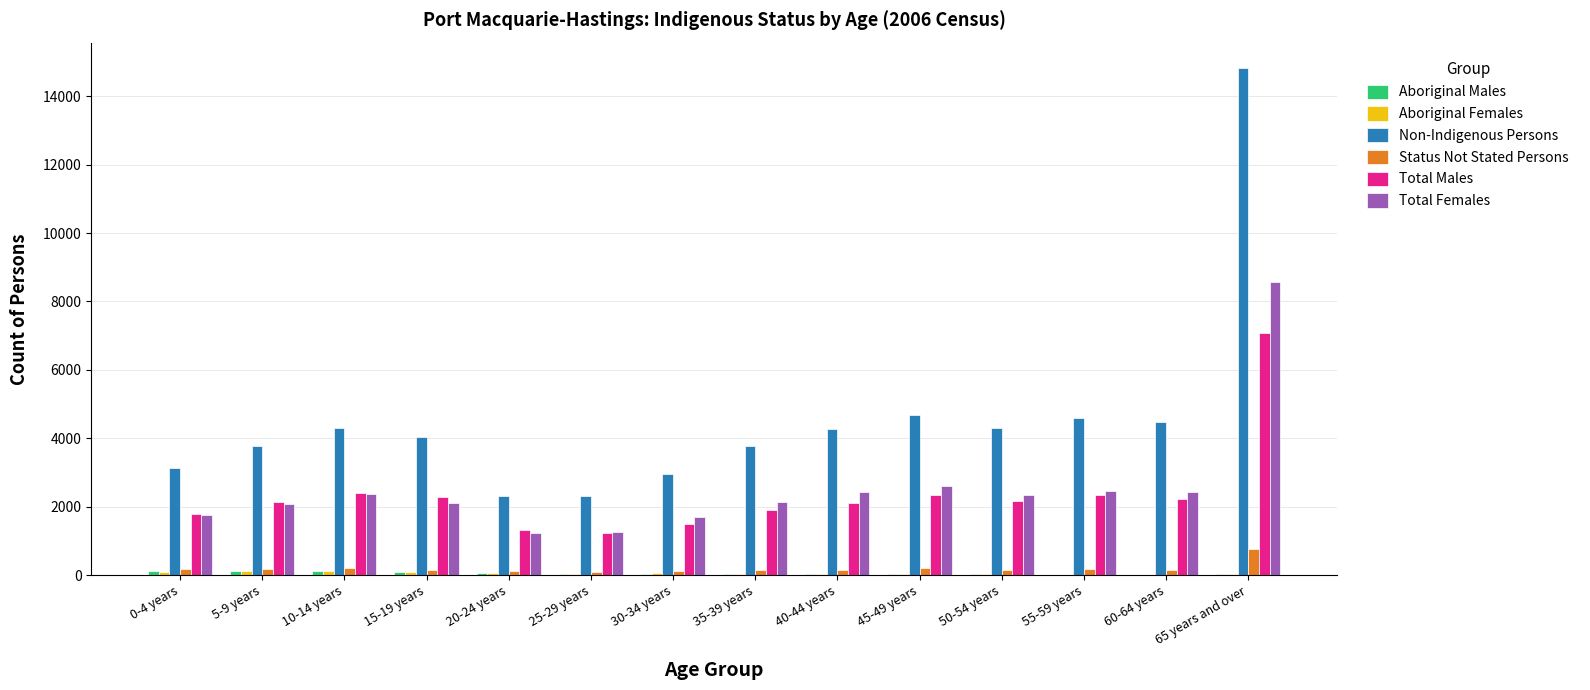

What is the average value of the Total Males series?

2351